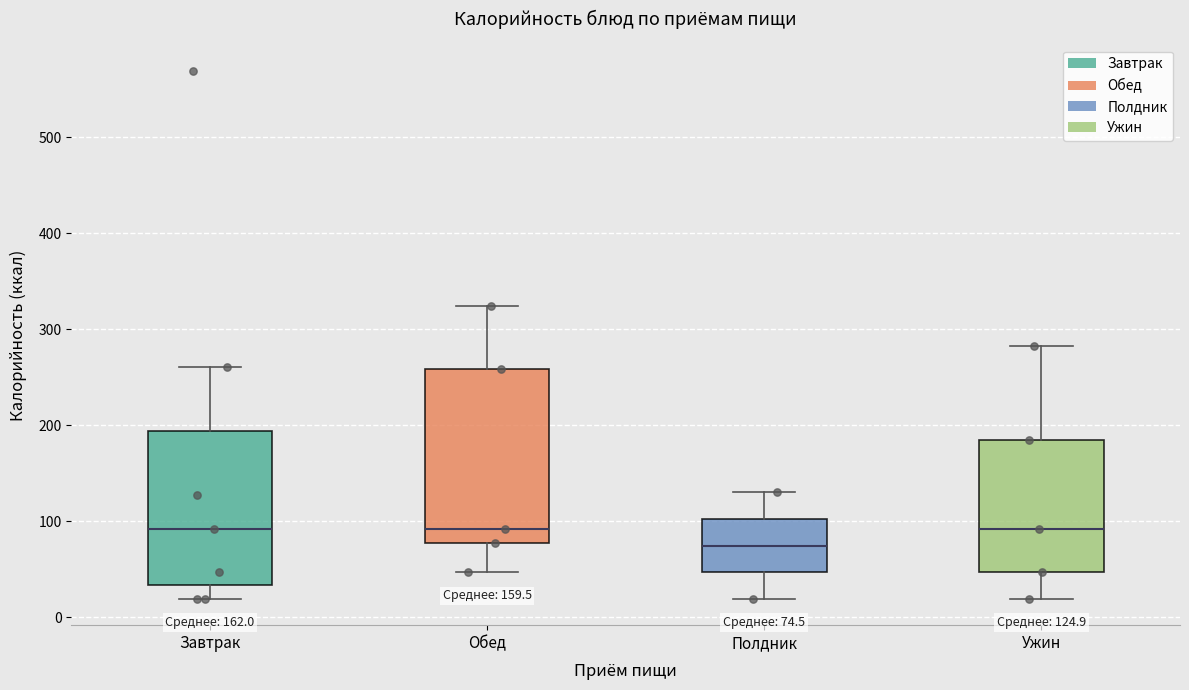

Comparing the boxes themselves (not the whiskers), which one is the tallest?

Обед